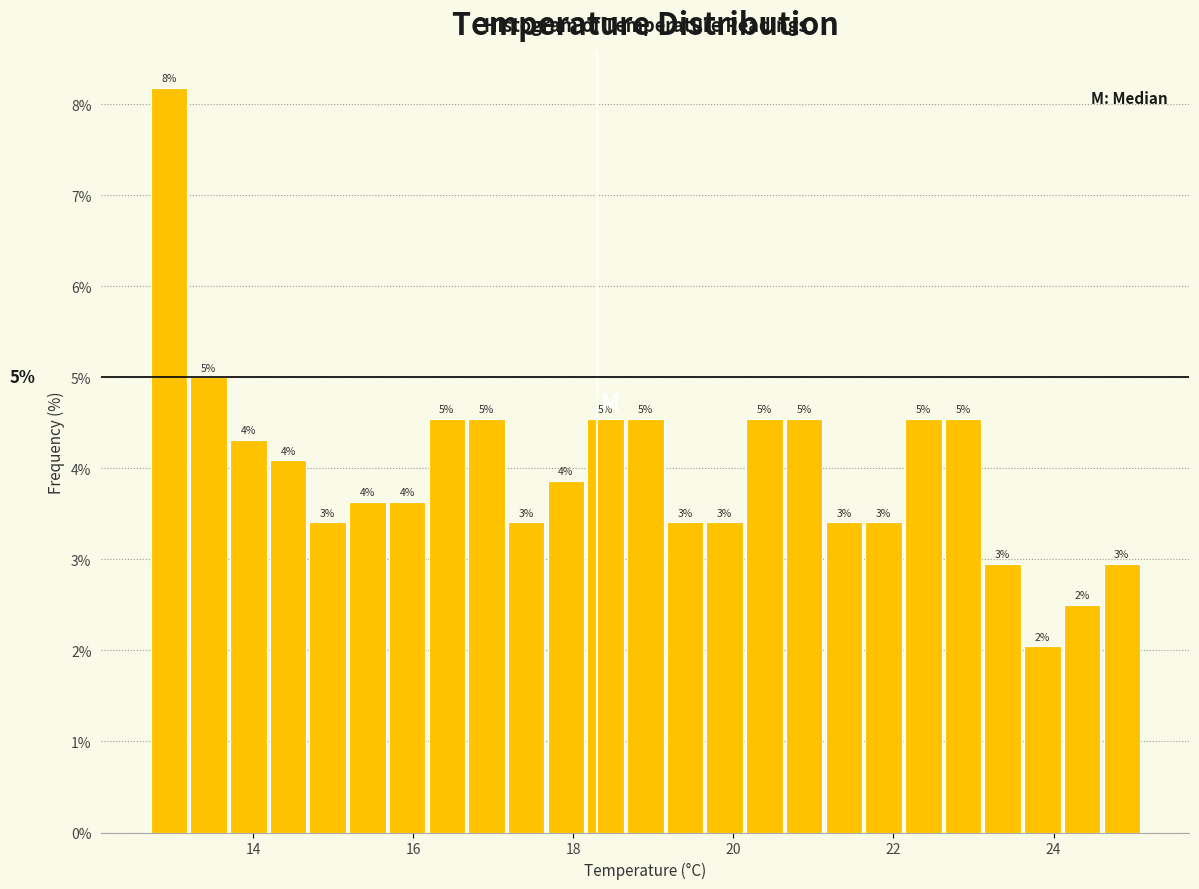

Around what value on the x-axis is the tallest bar? Give the approximate position of its centre, as read against the axis.

13.0